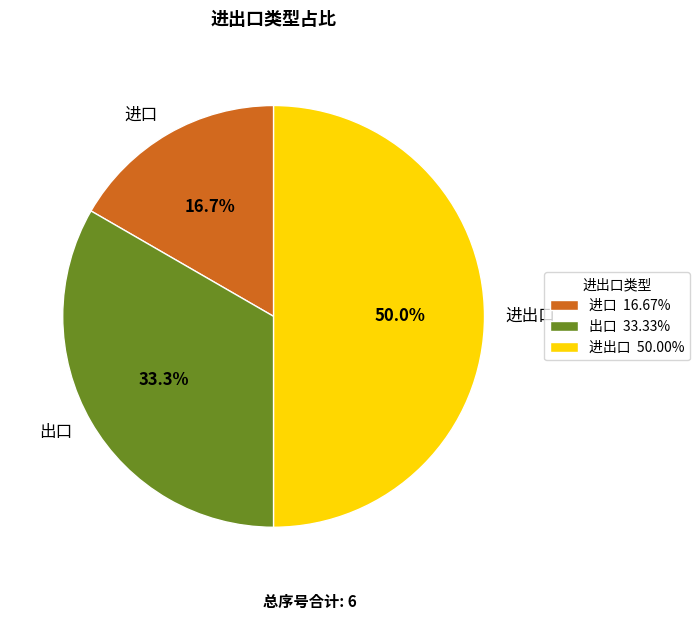

Which has a higher value, 出口 or 进出口?

进出口